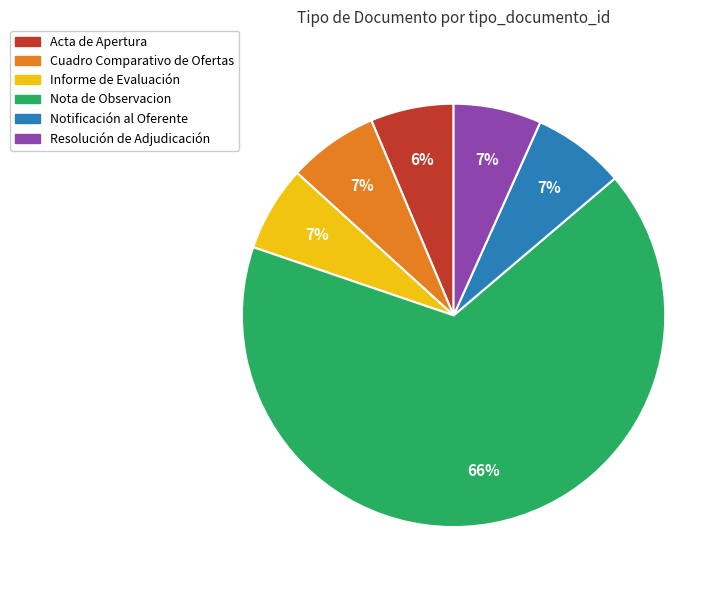

Does Nota de Observacion account for over 50% of the chart?

Yes